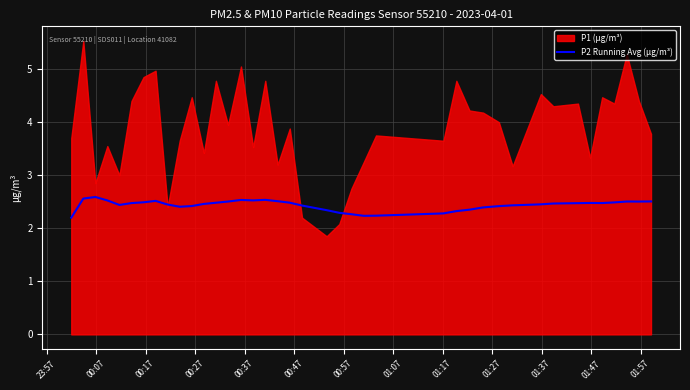

What is the maximum value for P2 Running Avg (µg/m³)?

2.6